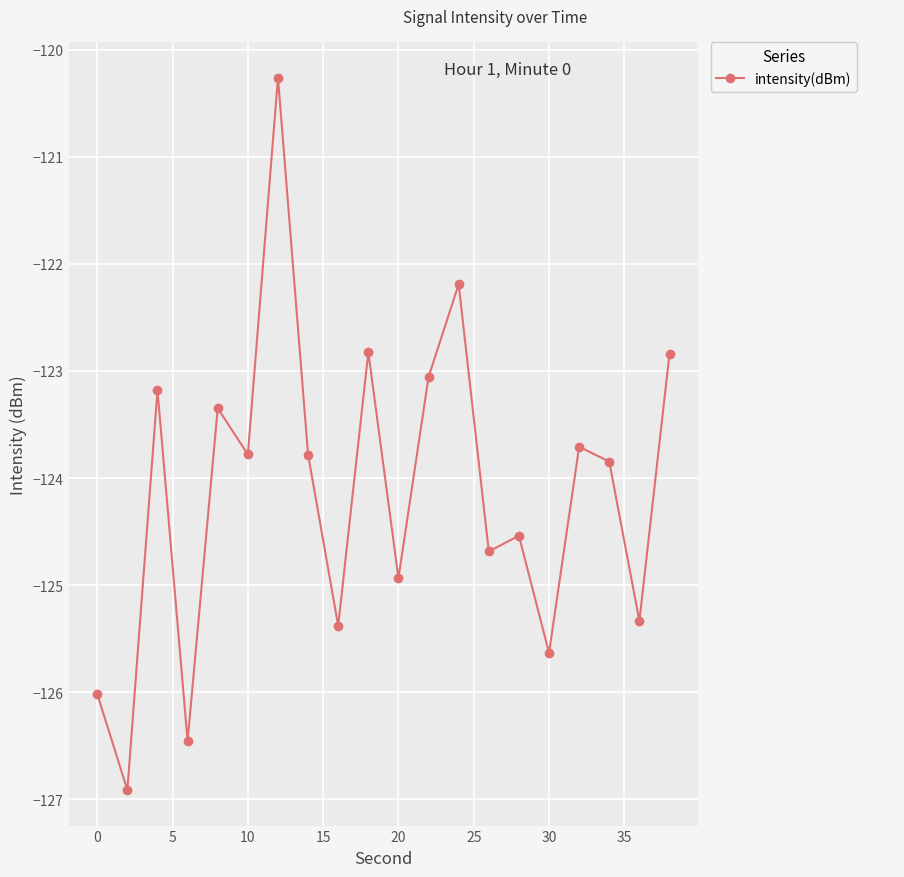

What is the difference between the second highest and minimum values?

4.7